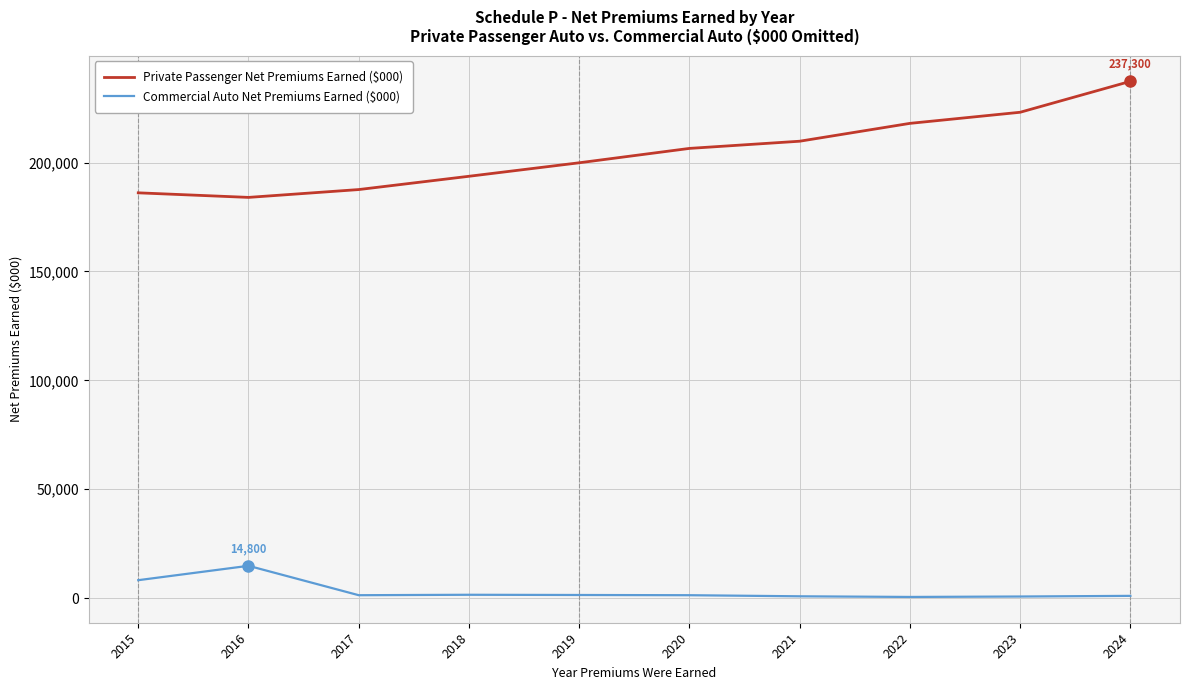

Does the chart display data point markers on the line(s)?

No